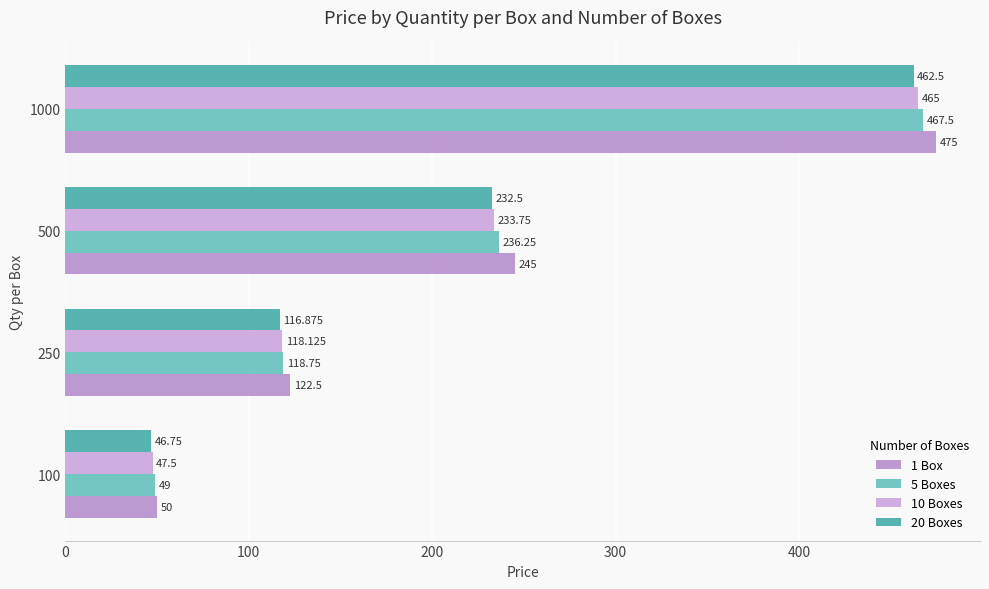

The 20 Boxes series shows 116.9 at 250. True or false?

True